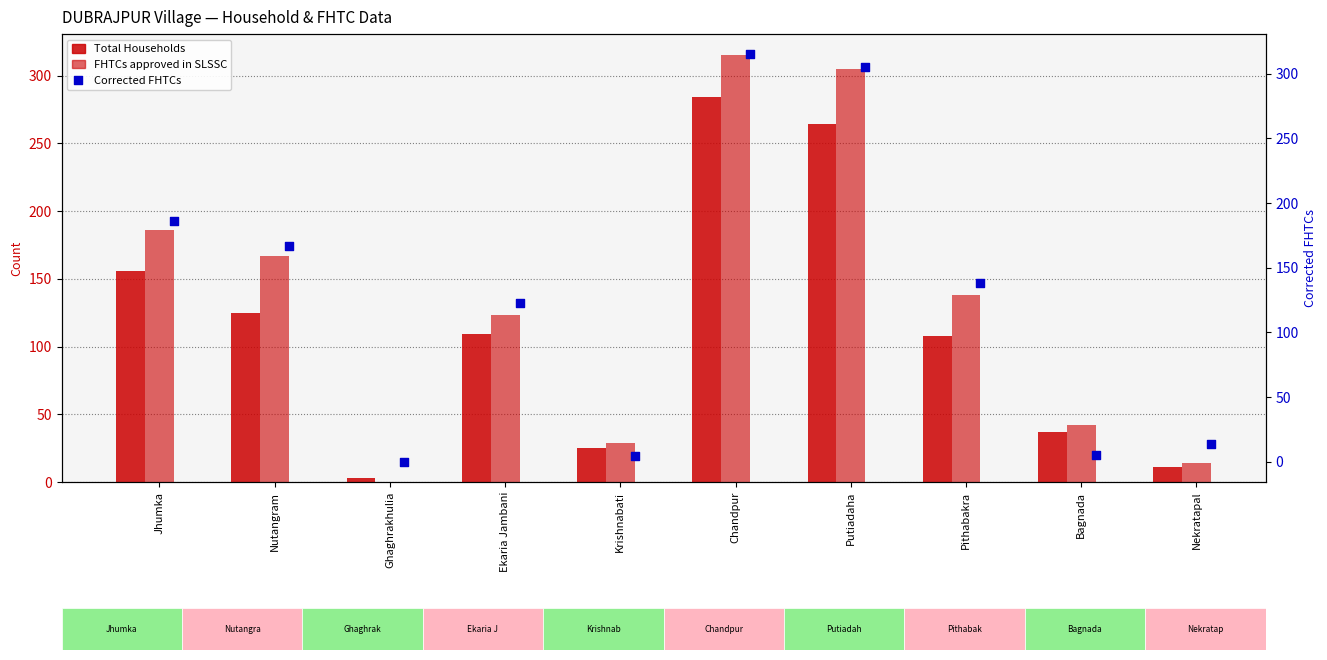

What is the total value across all series at Krishnabati?

58